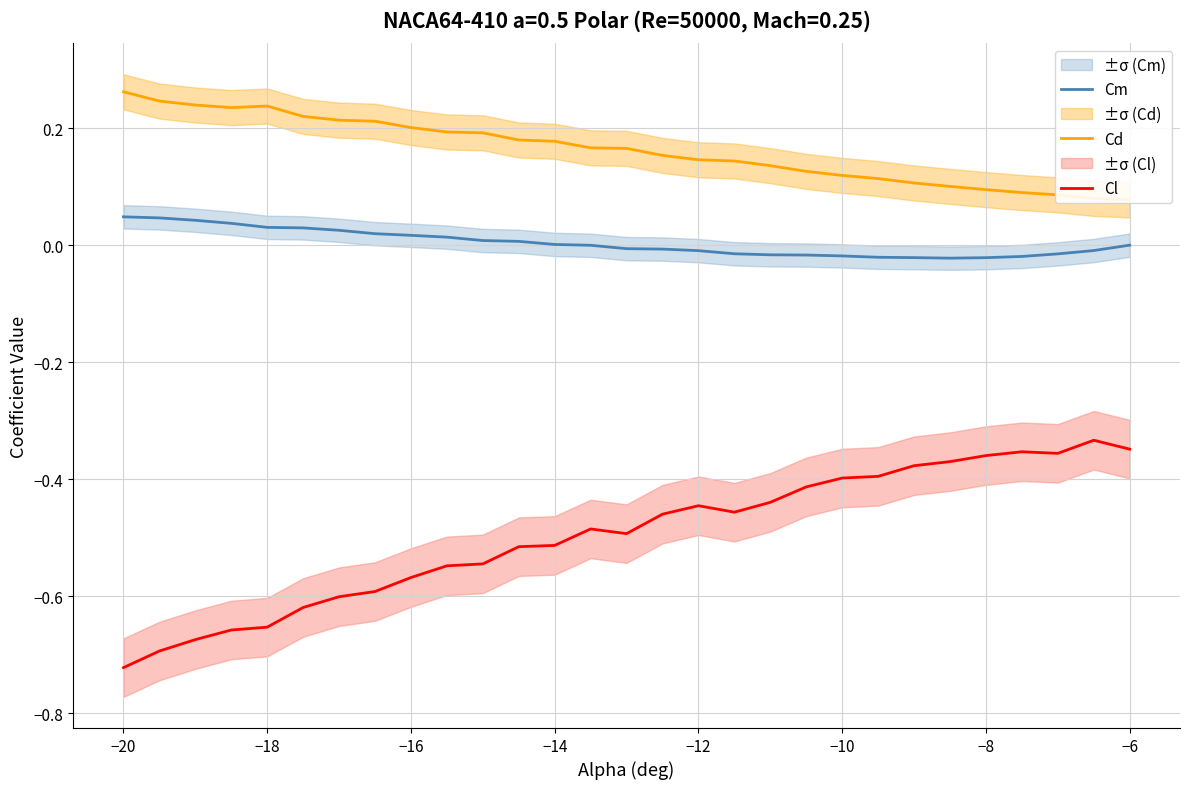

List the series in order of their overall mean, lowest first.

Cl, Cm, Cd